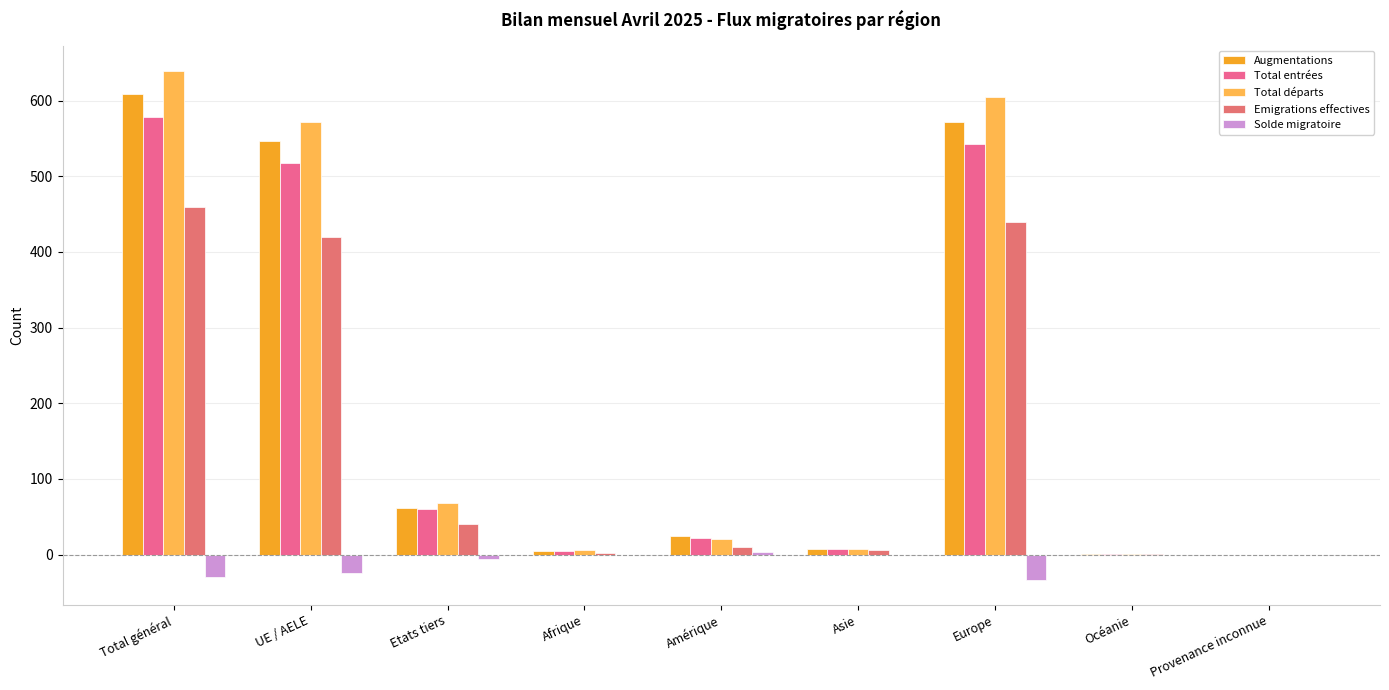

The Emigrations effectives series shows 440 at Europe. True or false?

True